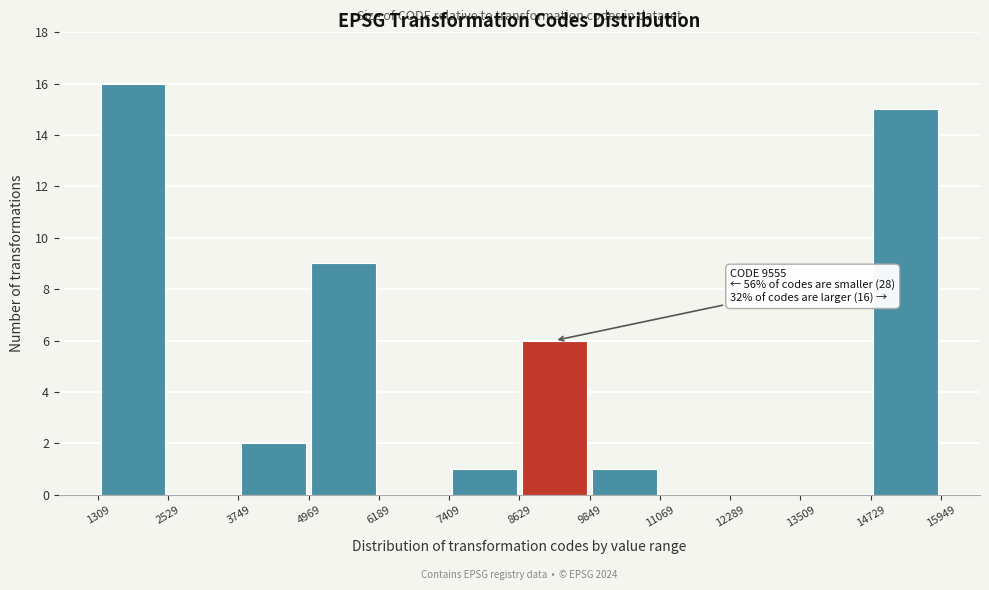

Which range on the x-axis has the tallest bar?

1309 to 2529